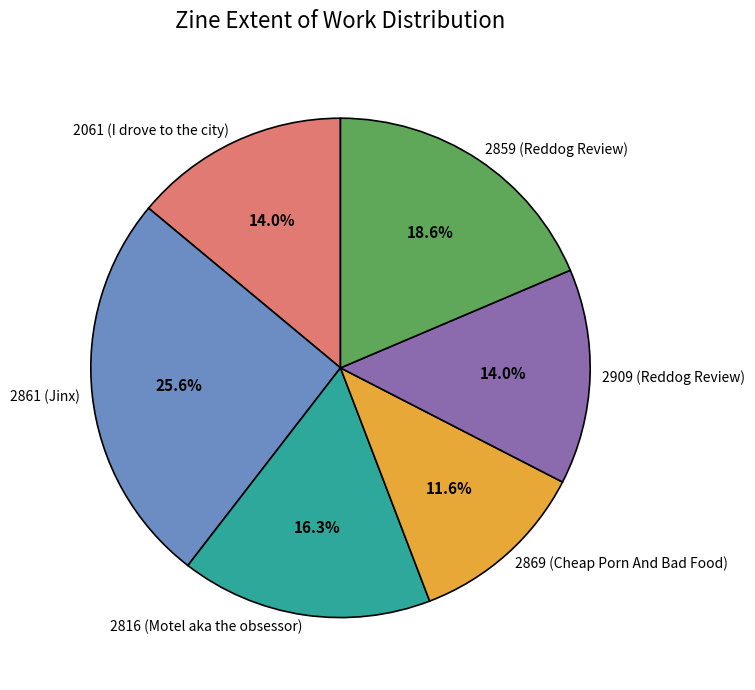

Is the sum of 2061 (I drove to the city) and 2869 (Cheap Porn And Bad Food) greater than half?

No